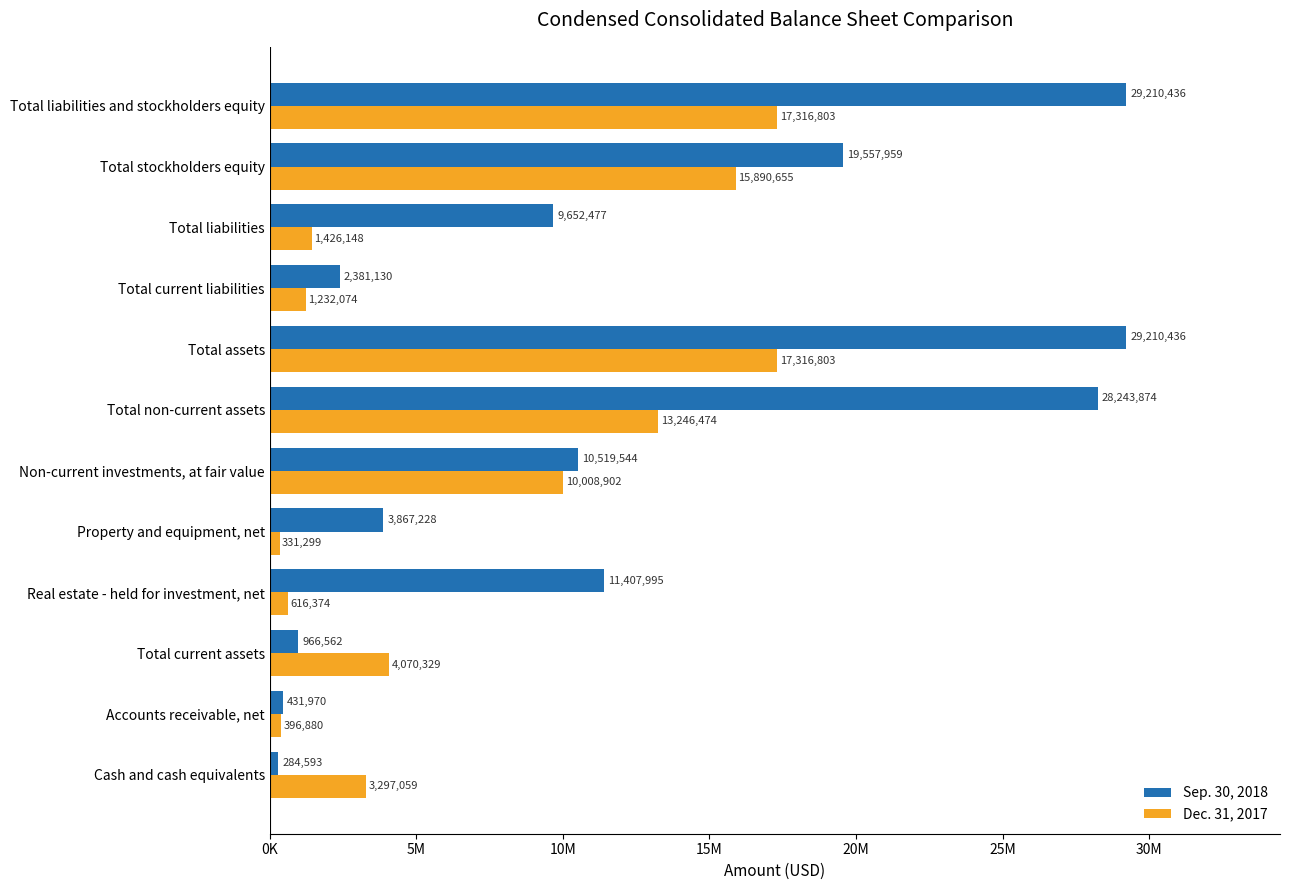

Rank the series by their average value, from lowest to highest.

Dec. 31, 2017, Sep. 30, 2018